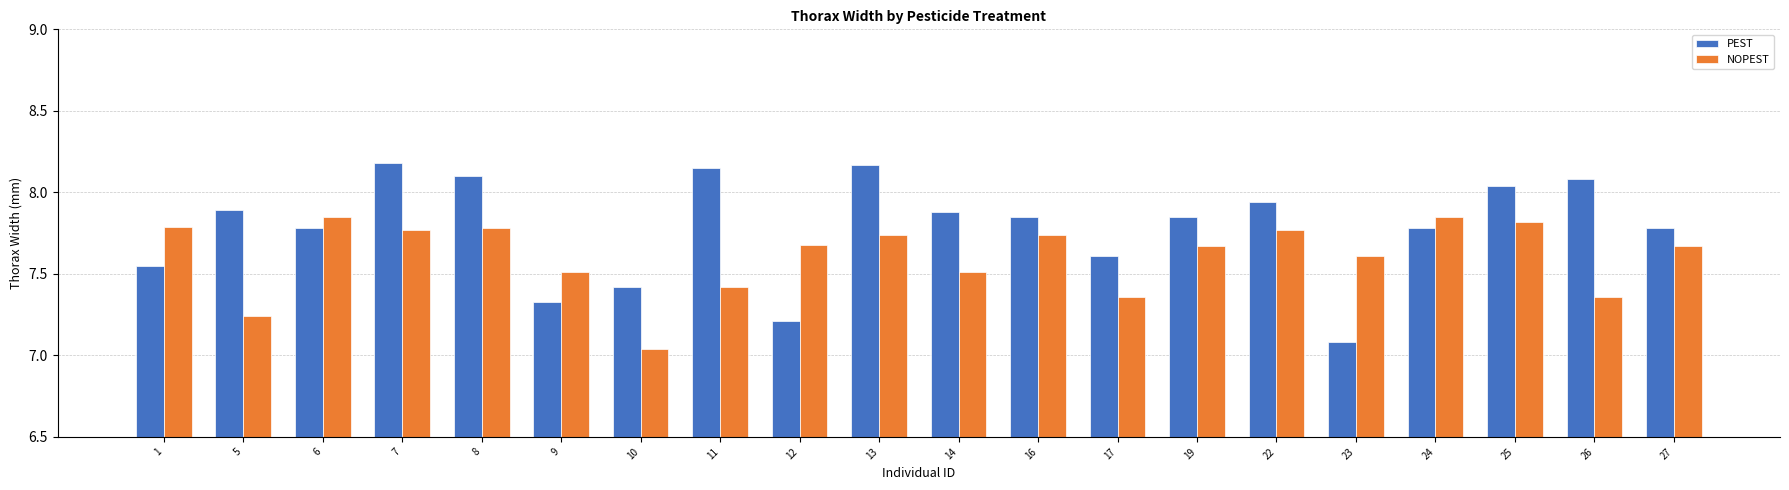

Rank the series at 1 from lowest to highest value.

PEST, NOPEST